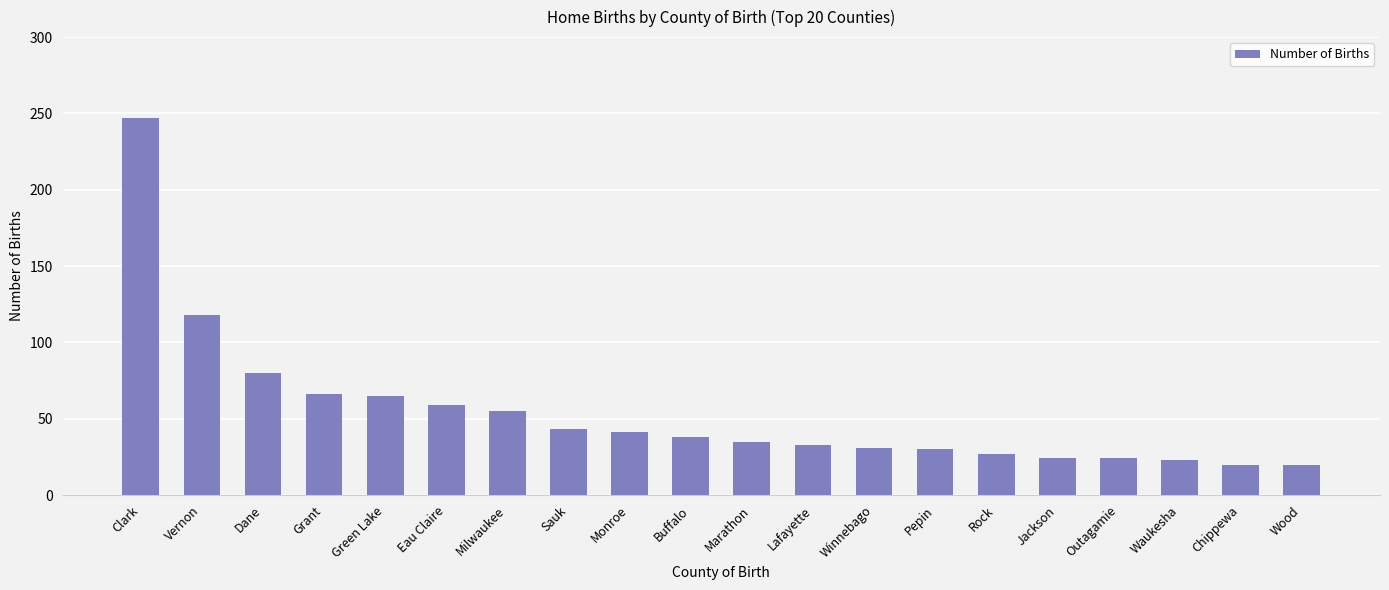

Does the chart contain any negative values?

No